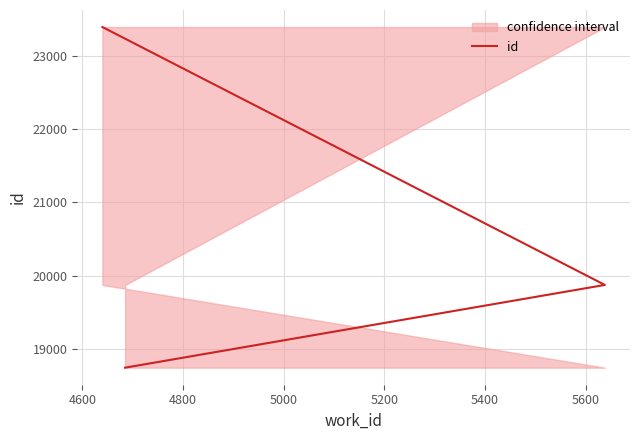

How many values are below 19872?

1